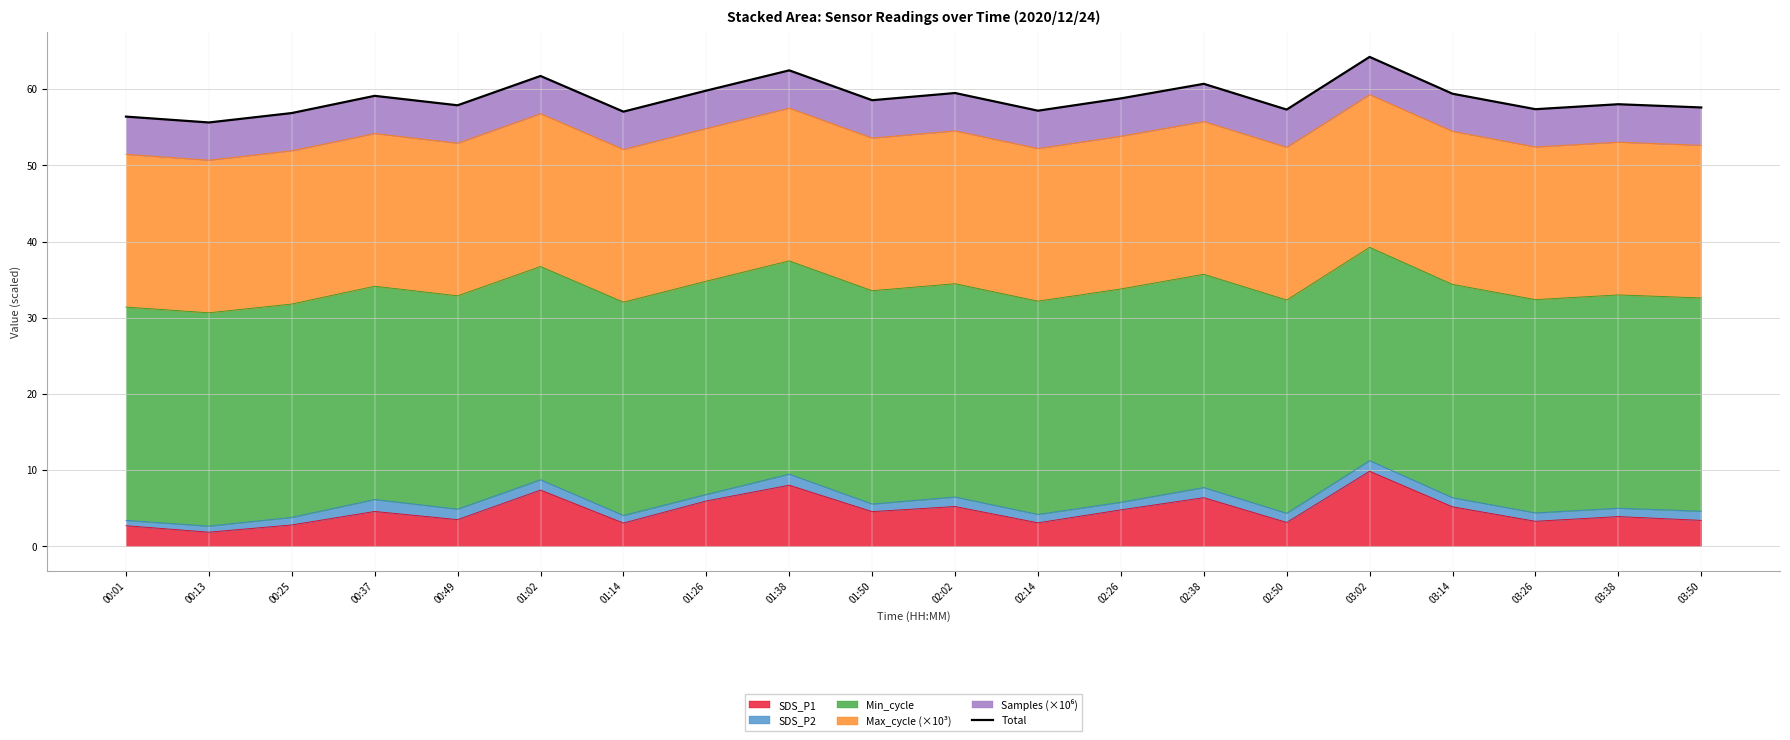

True or false: there are more than 2 points higher than both neighbors.

True